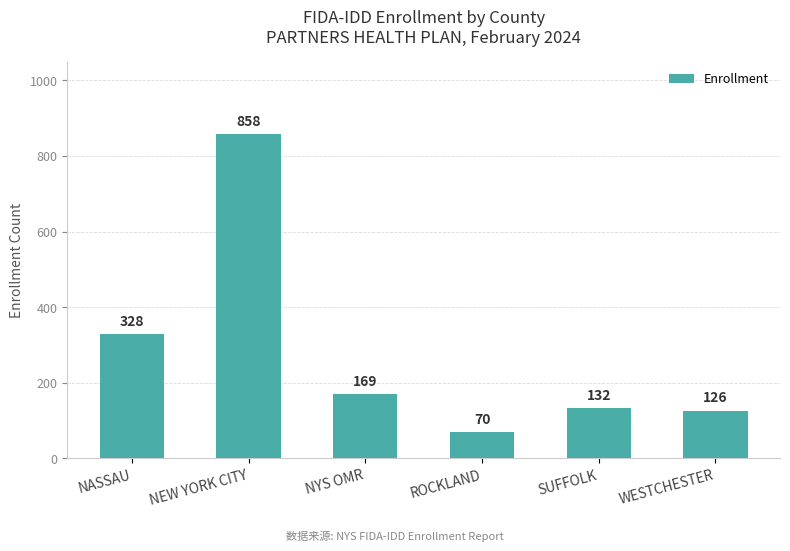

What is the change in value from NASSAU to ROCKLAND?

-258